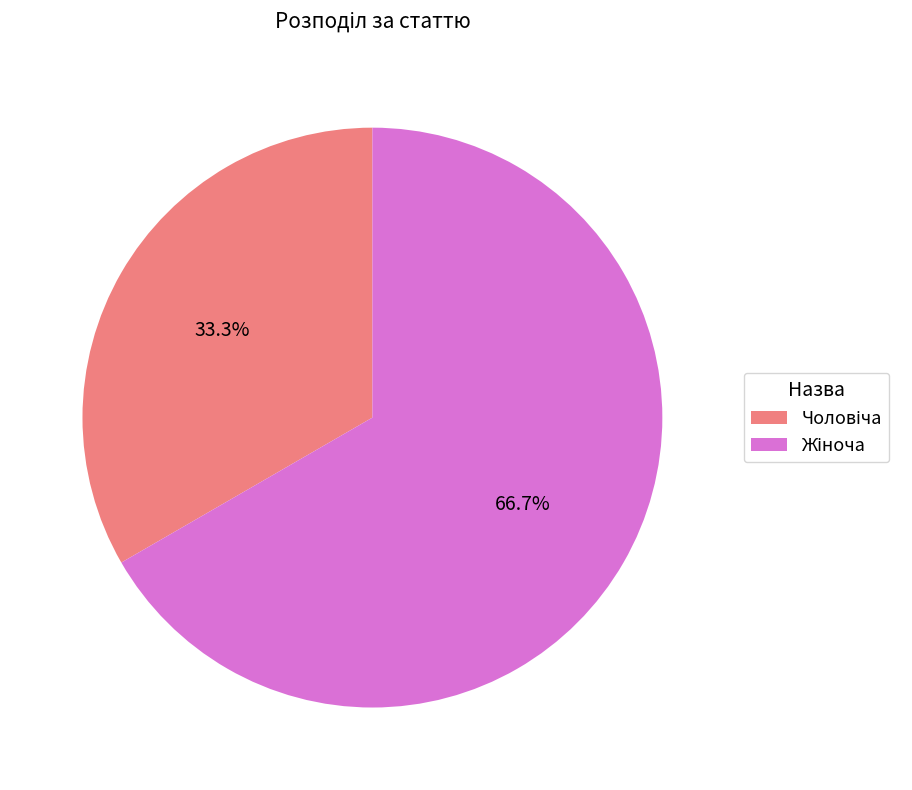

Is there any slice that represents more than half of the pie?

Yes